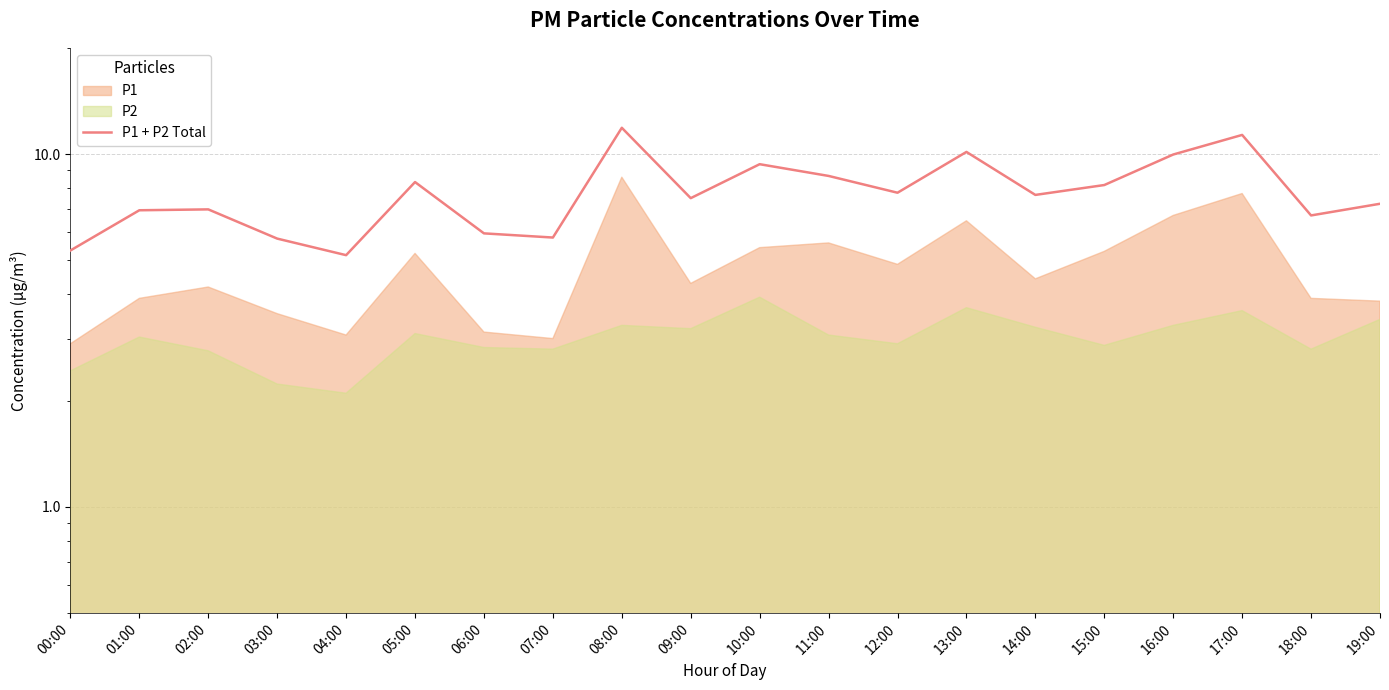

Reading left to right, what are all the values shown in this chart?

5.3	6.9	7.0	5.8	5.2	8.3	6.0	5.8	11.9	7.5	9.4	8.7	7.8	10.1	7.7	8.2	10.0	11.3	6.7	7.2